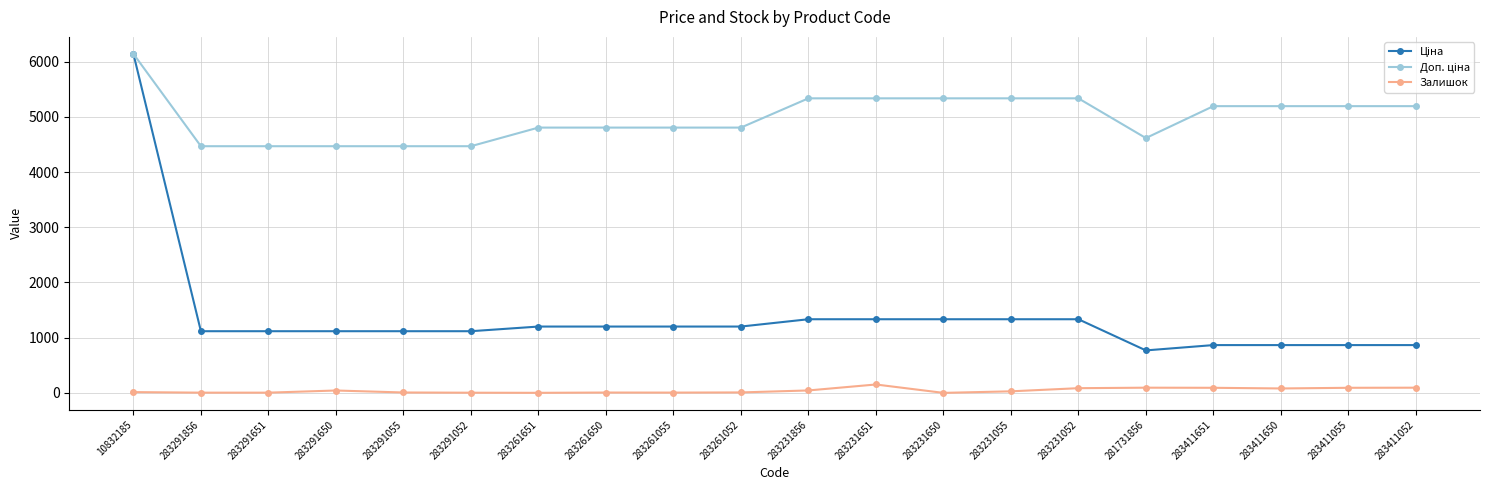

Does the chart have visible grid lines?

Yes